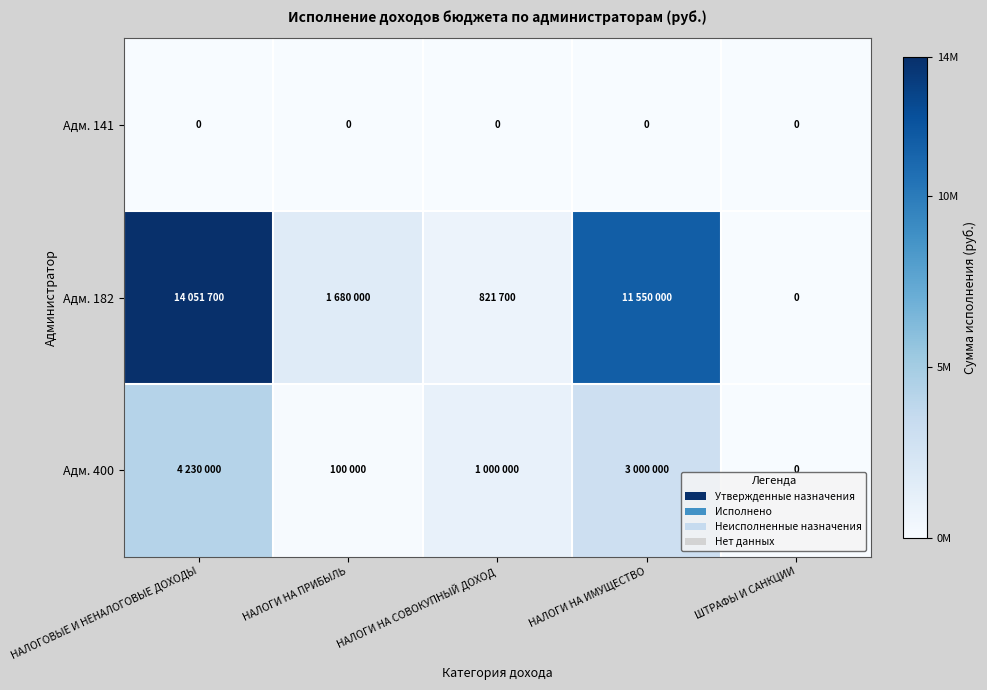

How many data points does each series have?

5